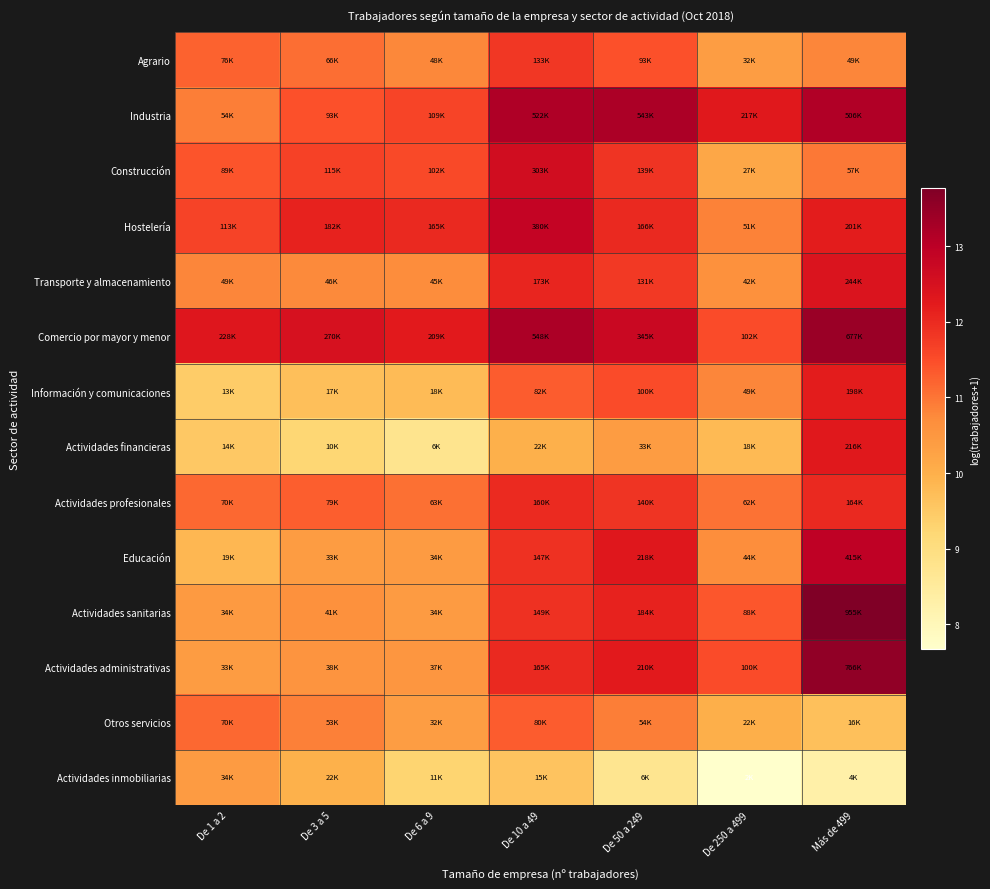

Reading right to left, extract all data points from this chart.

Agrario: Más de 499=10.8	De 250 a 499=10.4	De 50 a 249=11.4	De 10 a 49=11.8	De 6 a 9=10.8	De 3 a 5=11.1	De 1 a 2=11.2
Industria: Más de 499=13.1	De 250 a 499=12.3	De 50 a 249=13.2	De 10 a 49=13.2	De 6 a 9=11.6	De 3 a 5=11.4	De 1 a 2=10.9
Construcción: Más de 499=11.0	De 250 a 499=10.2	De 50 a 249=11.8	De 10 a 49=12.6	De 6 a 9=11.5	De 3 a 5=11.7	De 1 a 2=11.4
Hostelería: Más de 499=12.2	De 250 a 499=10.8	De 50 a 249=12.0	De 10 a 49=12.8	De 6 a 9=12.0	De 3 a 5=12.1	De 1 a 2=11.6
Transporte y almacenamiento: Más de 499=12.4	De 250 a 499=10.6	De 50 a 249=11.8	De 10 a 49=12.1	De 6 a 9=10.7	De 3 a 5=10.7	De 1 a 2=10.8
Comercio por mayor y menor: Más de 499=13.4	De 250 a 499=11.5	De 50 a 249=12.8	De 10 a 49=13.2	De 6 a 9=12.2	De 3 a 5=12.5	De 1 a 2=12.3
Información y comunicaciones: Más de 499=12.2	De 250 a 499=10.8	De 50 a 249=11.5	De 10 a 49=11.3	De 6 a 9=9.8	De 3 a 5=9.7	De 1 a 2=9.4
Actividades financieras: Más de 499=12.3	De 250 a 499=9.8	De 50 a 249=10.4	De 10 a 49=10.0	De 6 a 9=8.8	De 3 a 5=9.2	De 1 a 2=9.5
Actividades profesionales: Más de 499=12.0	De 250 a 499=11.0	De 50 a 249=11.9	De 10 a 49=12.0	De 6 a 9=11.1	De 3 a 5=11.3	De 1 a 2=11.2
Educación: Más de 499=12.9	De 250 a 499=10.7	De 50 a 249=12.3	De 10 a 49=11.9	De 6 a 9=10.4	De 3 a 5=10.4	De 1 a 2=9.9
Actividades sanitarias: Más de 499=13.8	De 250 a 499=11.4	De 50 a 249=12.1	De 10 a 49=11.9	De 6 a 9=10.4	De 3 a 5=10.6	De 1 a 2=10.4
Actividades administrativas: Más de 499=13.5	De 250 a 499=11.5	De 50 a 249=12.3	De 10 a 49=12.0	De 6 a 9=10.5	De 3 a 5=10.6	De 1 a 2=10.4
Otros servicios: Más de 499=9.7	De 250 a 499=10.0	De 50 a 249=10.9	De 10 a 49=11.3	De 6 a 9=10.4	De 3 a 5=10.9	De 1 a 2=11.2
Actividades inmobiliarias: Más de 499=8.3	De 250 a 499=7.7	De 50 a 249=8.7	De 10 a 49=9.6	De 6 a 9=9.3	De 3 a 5=10.0	De 1 a 2=10.4